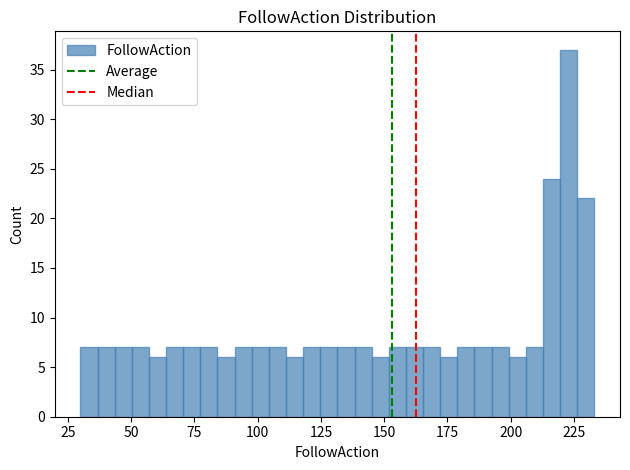

Read against the x-axis, roughly where is the centre of the tallest bar?

225